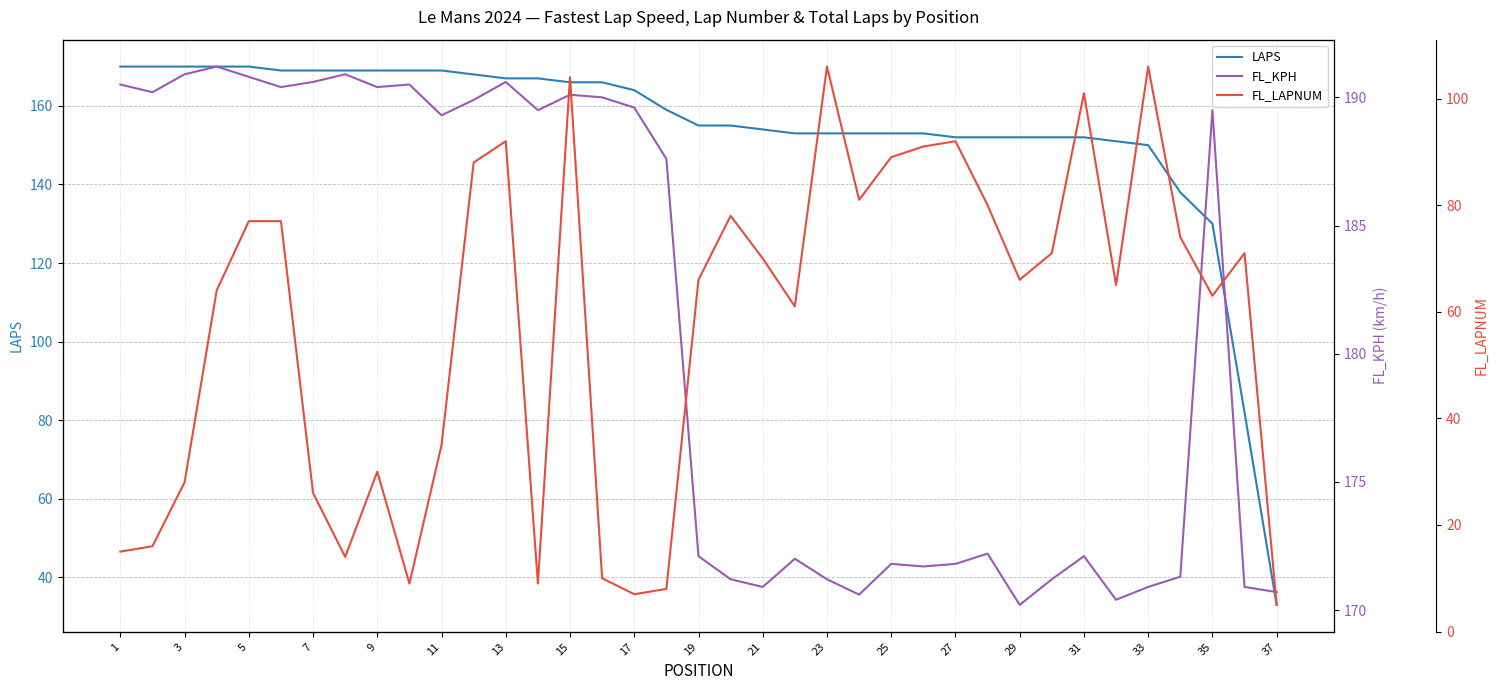

Reading left to right, extract all data points from this chart.

LAPS: 170.0	170.0	170.0	170.0	170.0	169.0	169.0	169.0	169.0	169.0	169.0	168.0	167.0	167.0	166.0	166.0	164.0	159.0	155.0	155.0	154.0	153.0	153.0	153.0	153.0	153.0	152.0	152.0	152.0	152.0	152.0	151.0	150.0	138.0	130.0	82.0	33.0
FL_KPH: 190.5	190.2	190.9	191.2	190.8	190.4	190.6	190.9	190.4	190.5	189.3	189.9	190.6	189.5	190.1	190.0	189.6	187.6	172.1	171.2	170.9	172.0	171.2	170.6	171.8	171.7	171.8	172.2	170.2	171.2	172.1	170.4	170.9	171.3	189.5	170.9	170.7
FL_LAPNUM: 15.0	16.0	28.0	64.0	77.0	77.0	26.0	14.0	30.0	9.0	35.0	88.0	92.0	9.0	104.0	10.0	7.0	8.0	66.0	78.0	70.0	61.0	106.0	81.0	89.0	91.0	92.0	80.0	66.0	71.0	101.0	65.0	106.0	74.0	63.0	71.0	5.0